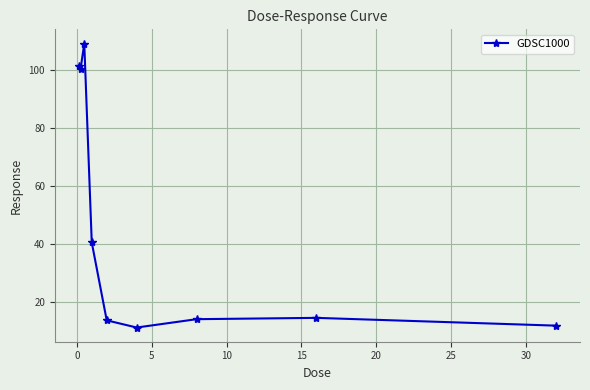

What is the sum of all values?

416.9